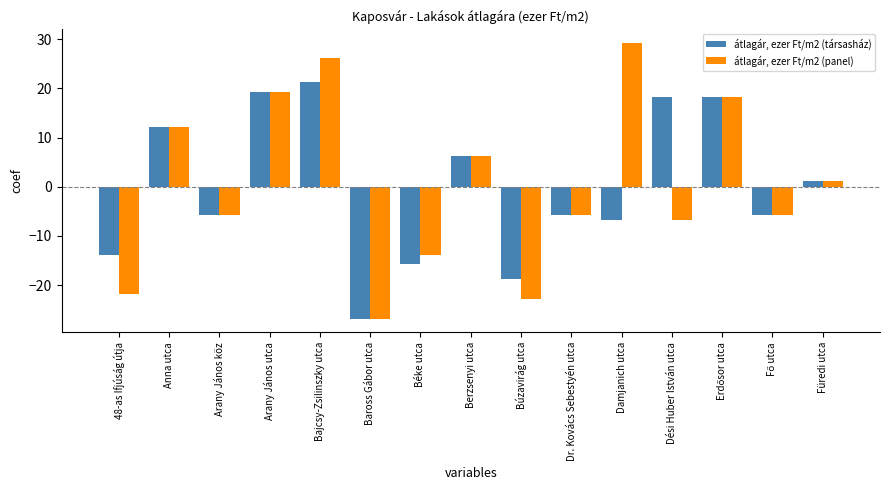

What is the approximate value of átlagár, ezer Ft/m2 (panel) at Dési Huber István utca?

-6.8